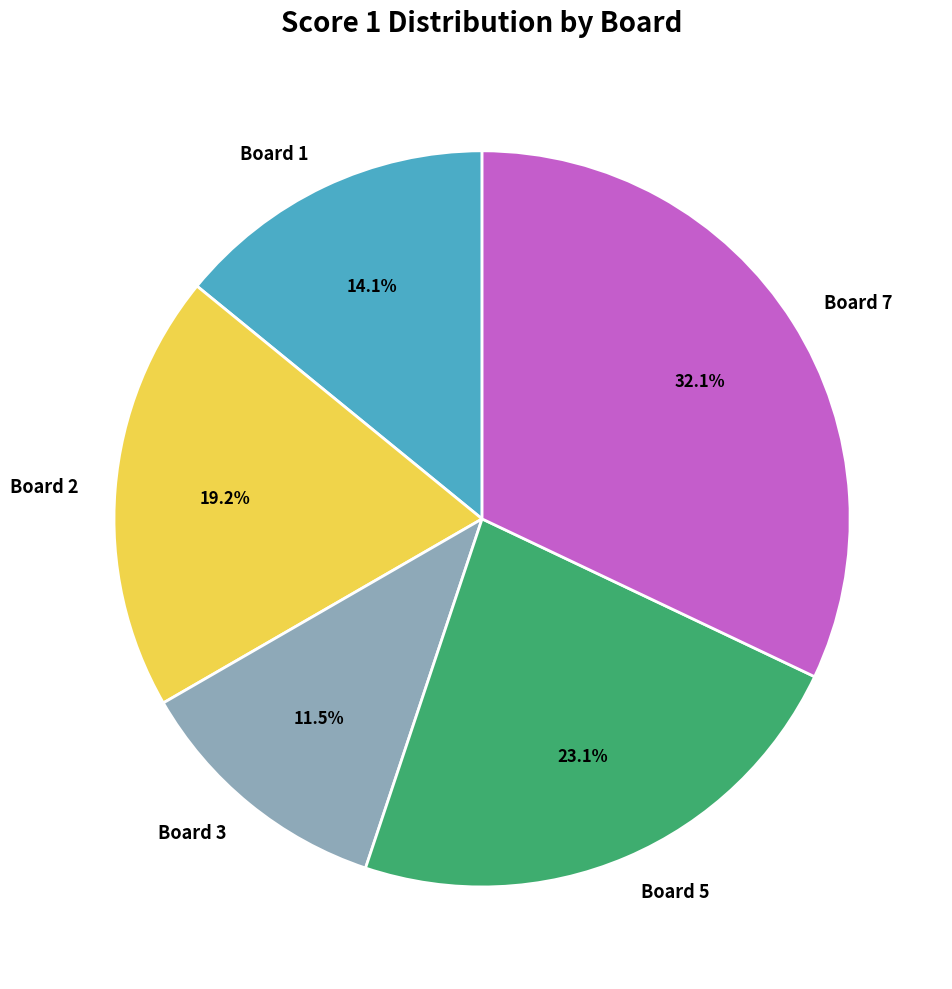

Rank the categories by value from highest to lowest.

Board 7, Board 5, Board 2, Board 1, Board 3